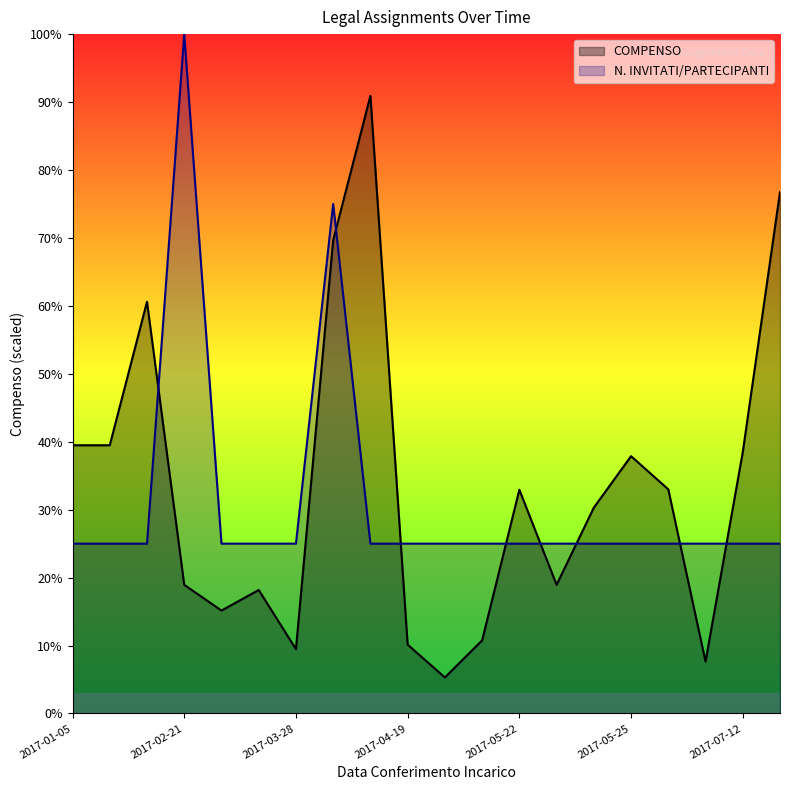

What are all the series names shown in the legend?

COMPENSO, N. INVITATI/PARTECIPANTI